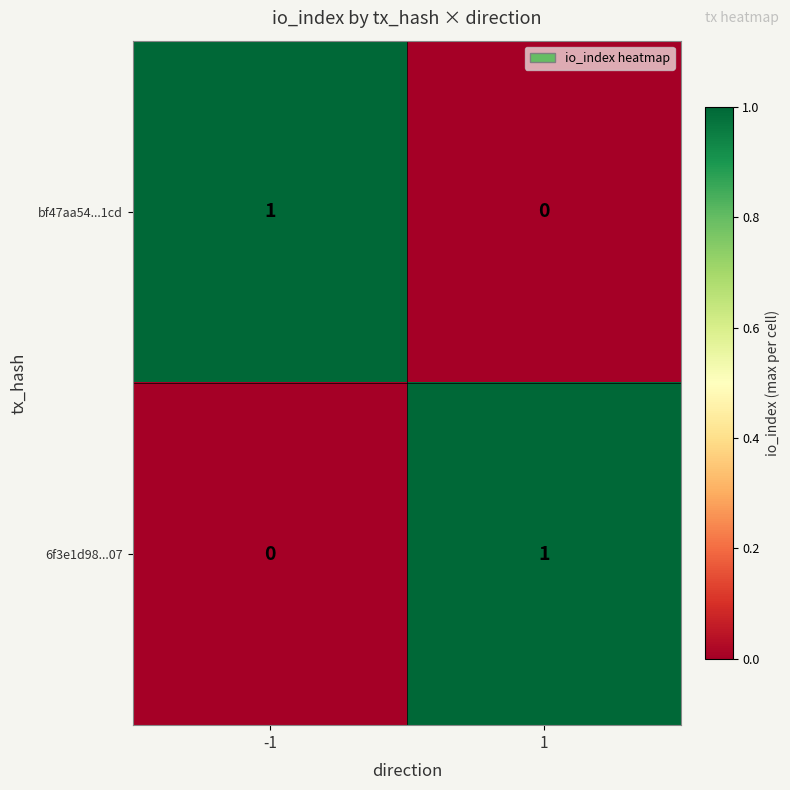

True or false: bf47aa54...1cd has a value of 0 at 1.

True